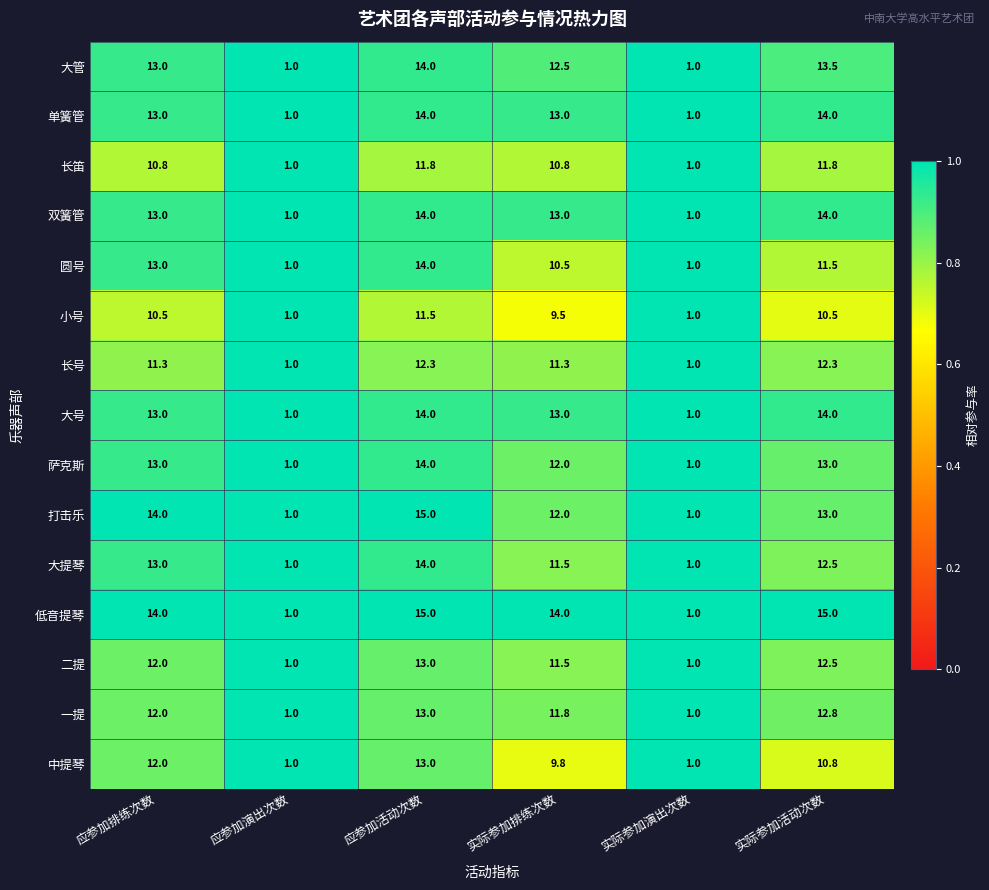

At which label does 长号 first exceed 11?

应参加排练次数